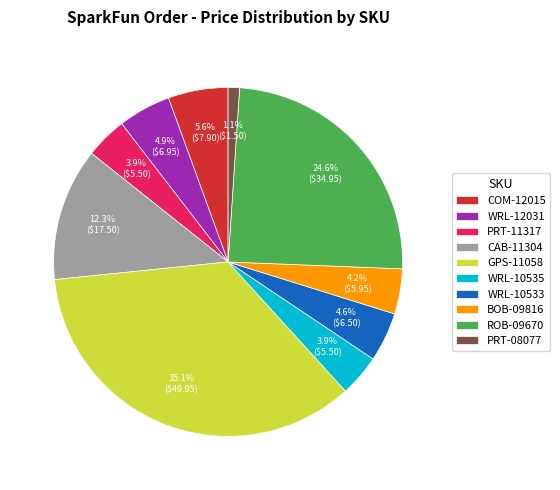

What is the smallest slice in the pie chart?

PRT-08077